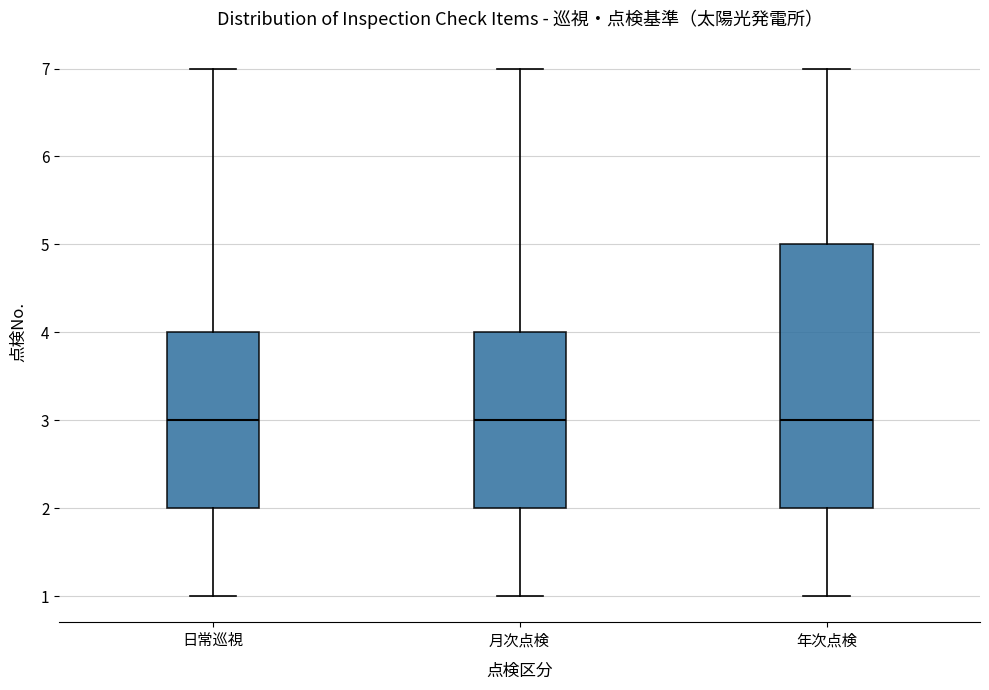

Comparing the boxes themselves (not the whiskers), which one is the tallest?

年次点検